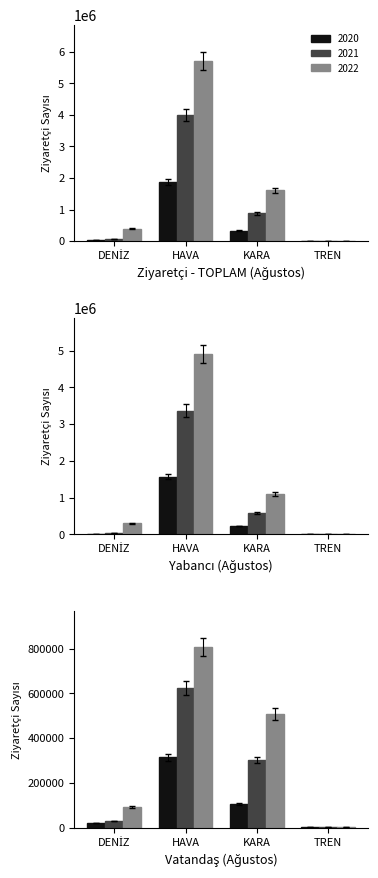

Which series has the largest total across all categories?

2022